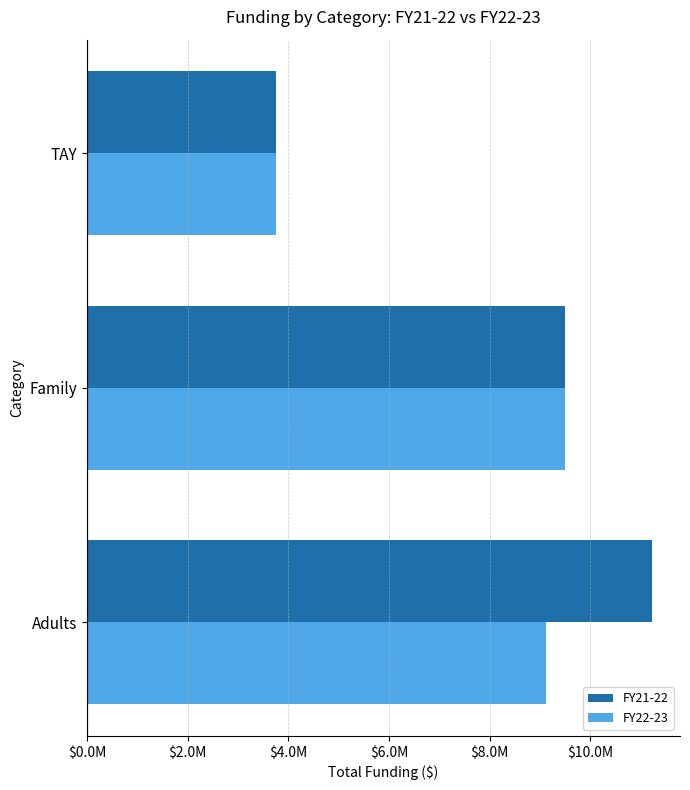

What are all the series names shown in the legend?

FY21-22, FY22-23